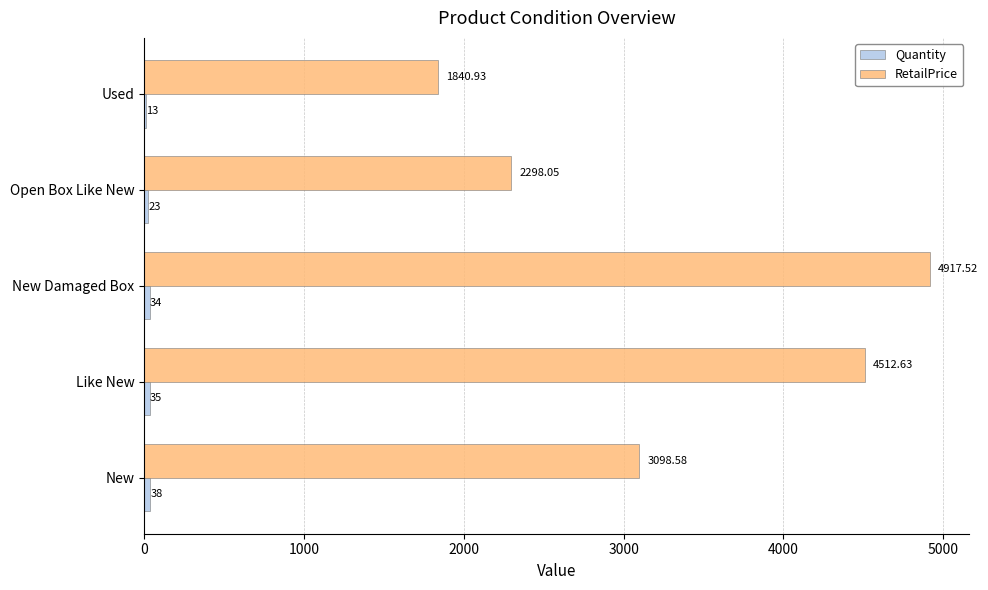

Between New and Like New, which series saw the biggest shift?

RetailPrice